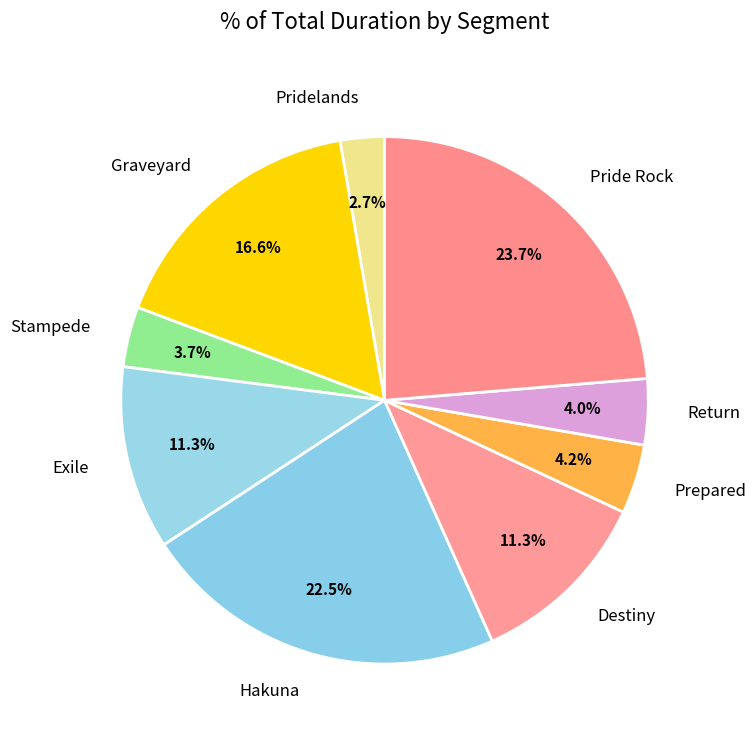

What is the smallest slice in the pie chart?

Pridelands